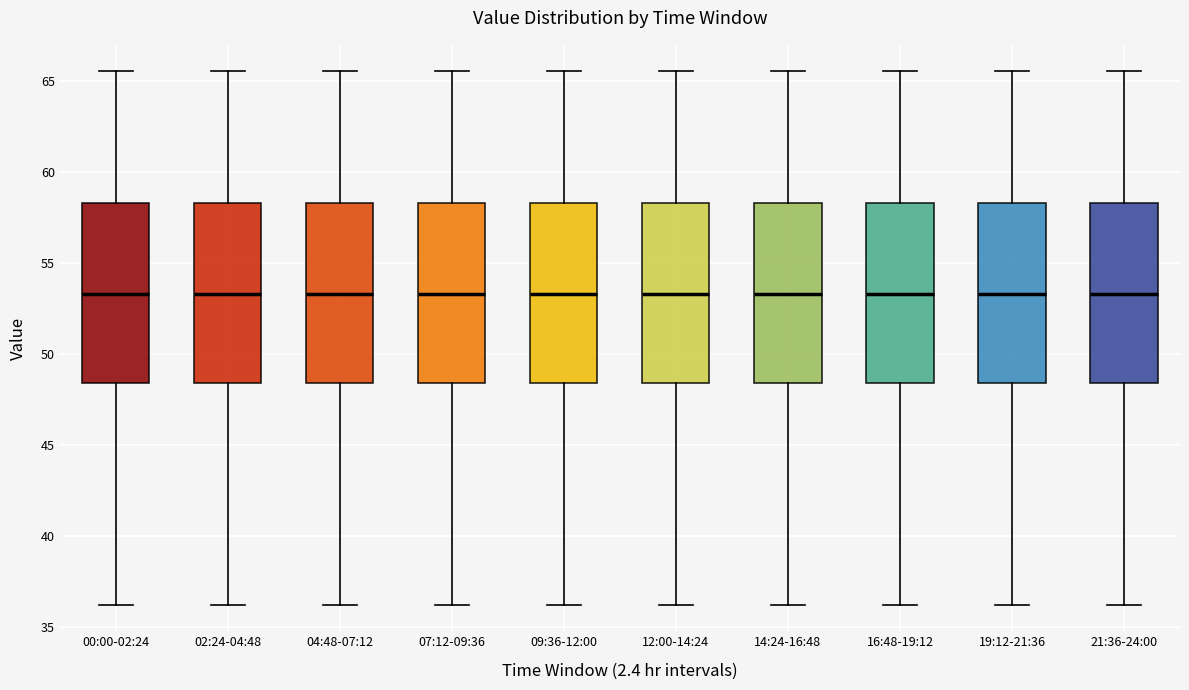

Where is the upper edge of the box for 07:12-09:36 on the y-axis? The values are not printed on the chart, so give them approximately, as read against the axis.

58.5